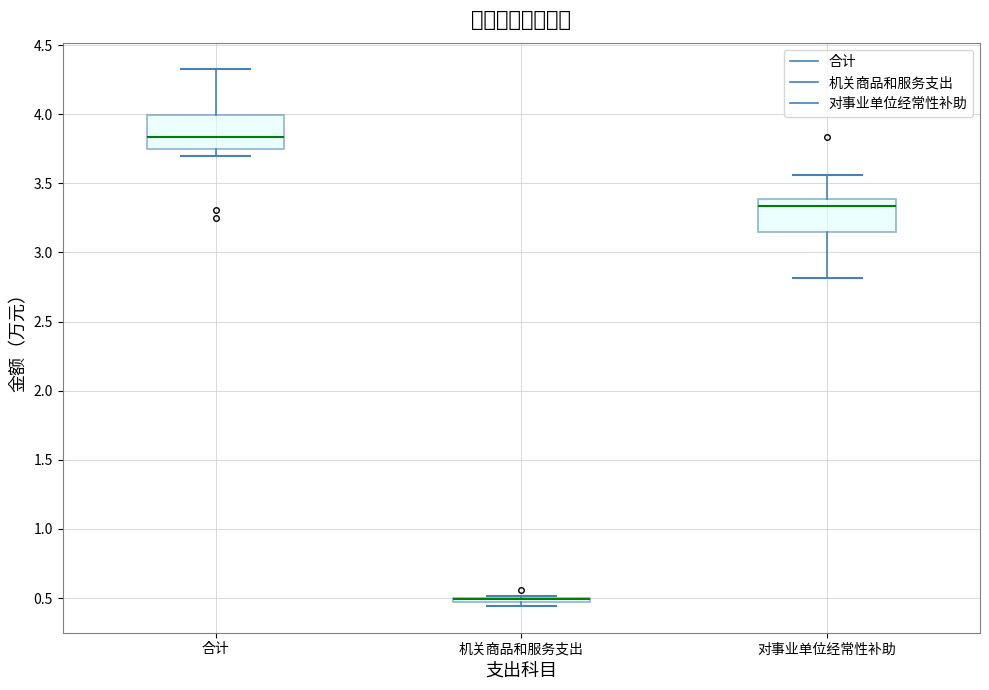

Where is the lower edge of the box for 机关商品和服务支出 on the y-axis? The values are not printed on the chart, so give them approximately, as read against the axis.

0.45